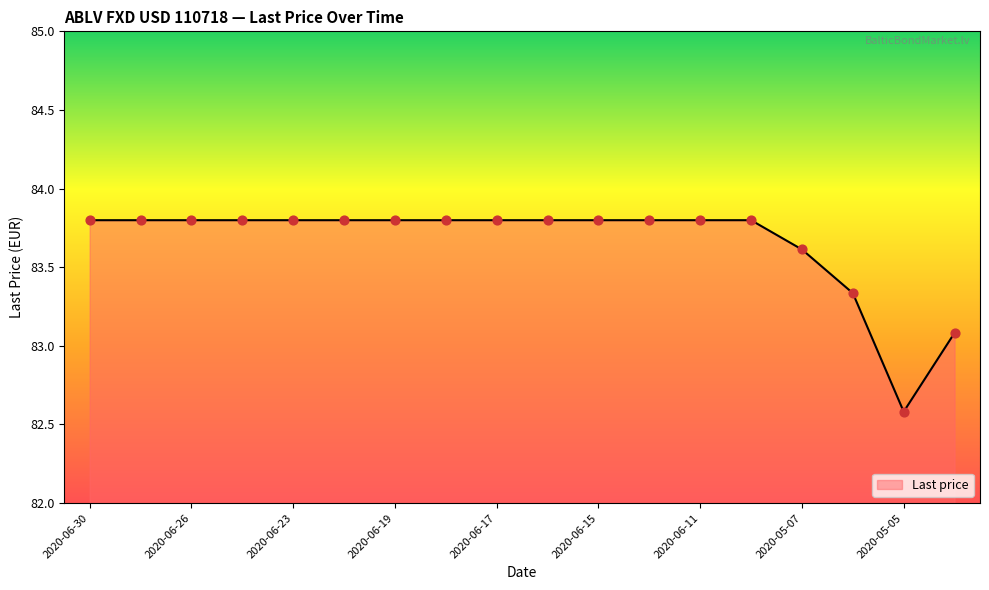

What is the difference between the maximum and minimum values?

1.2